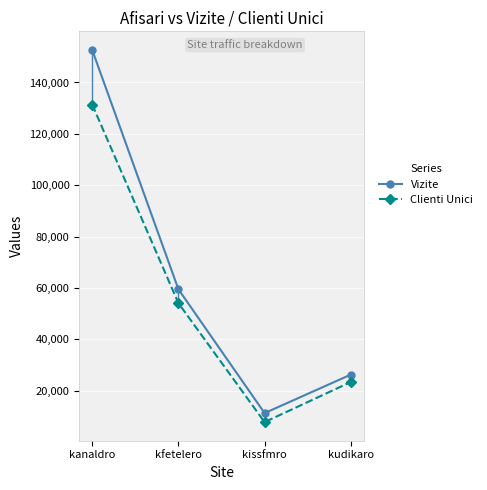

At which label is Clienti Unici closest to 69558?

kfetelero